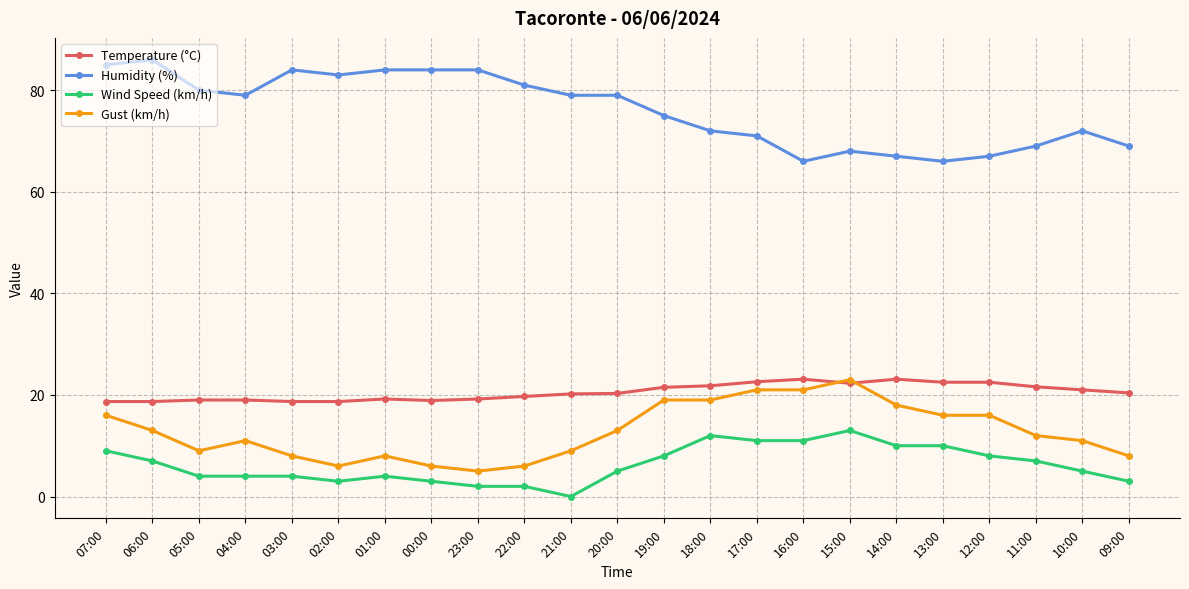

Rank the series at 12:00 from lowest to highest value.

Wind Speed (km/h), Gust (km/h), Temperature (°C), Humidity (%)